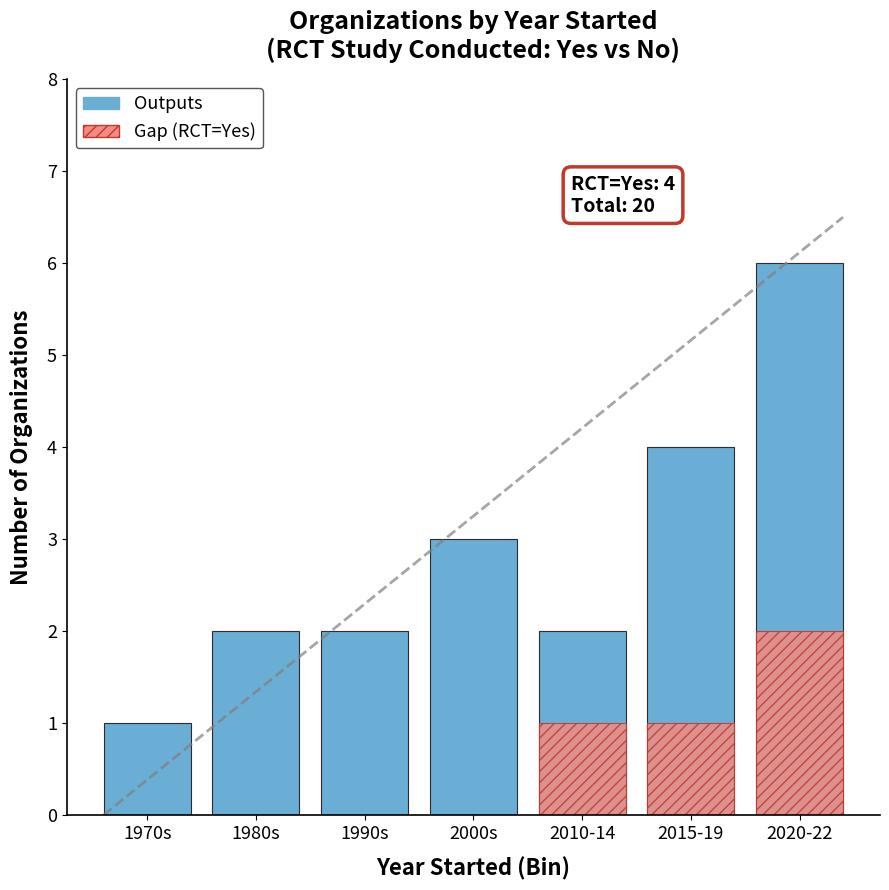

What is the total value across all series at 2000s?

3